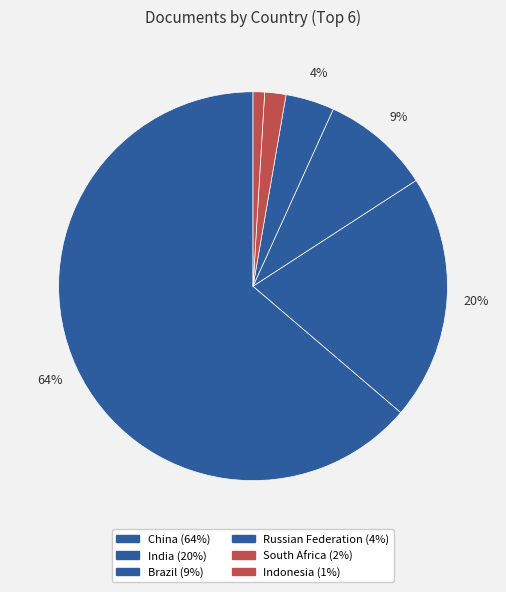

Between Brazil and South Africa, which is larger?

Brazil